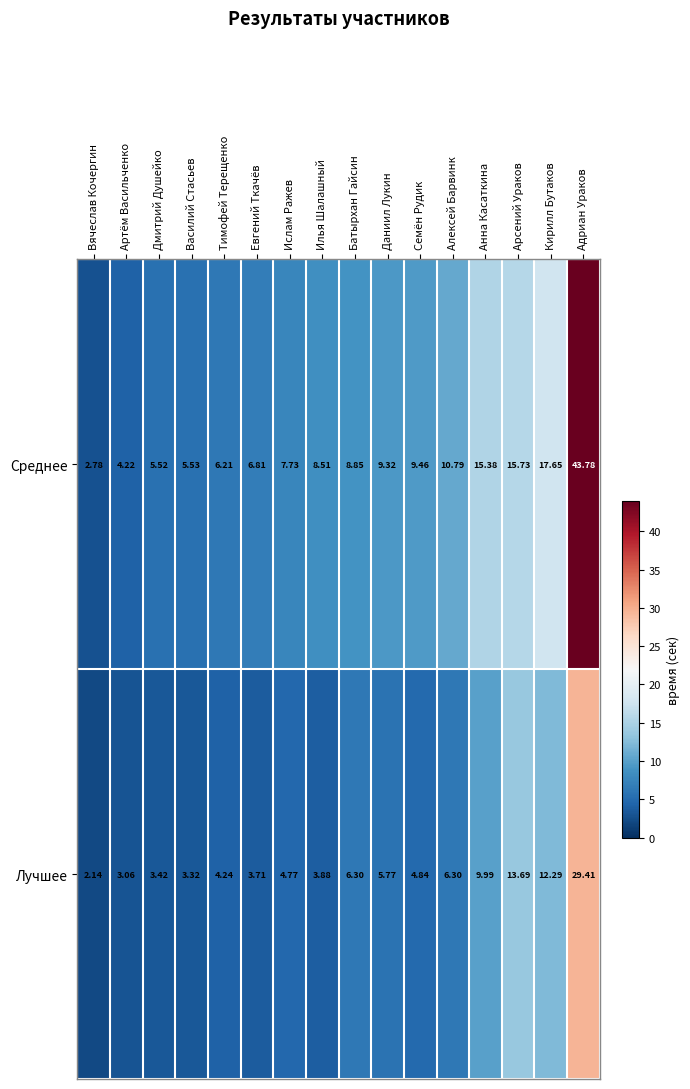

At Адриан Ураков, list the series in order from smallest to largest.

Лучшее, Среднее